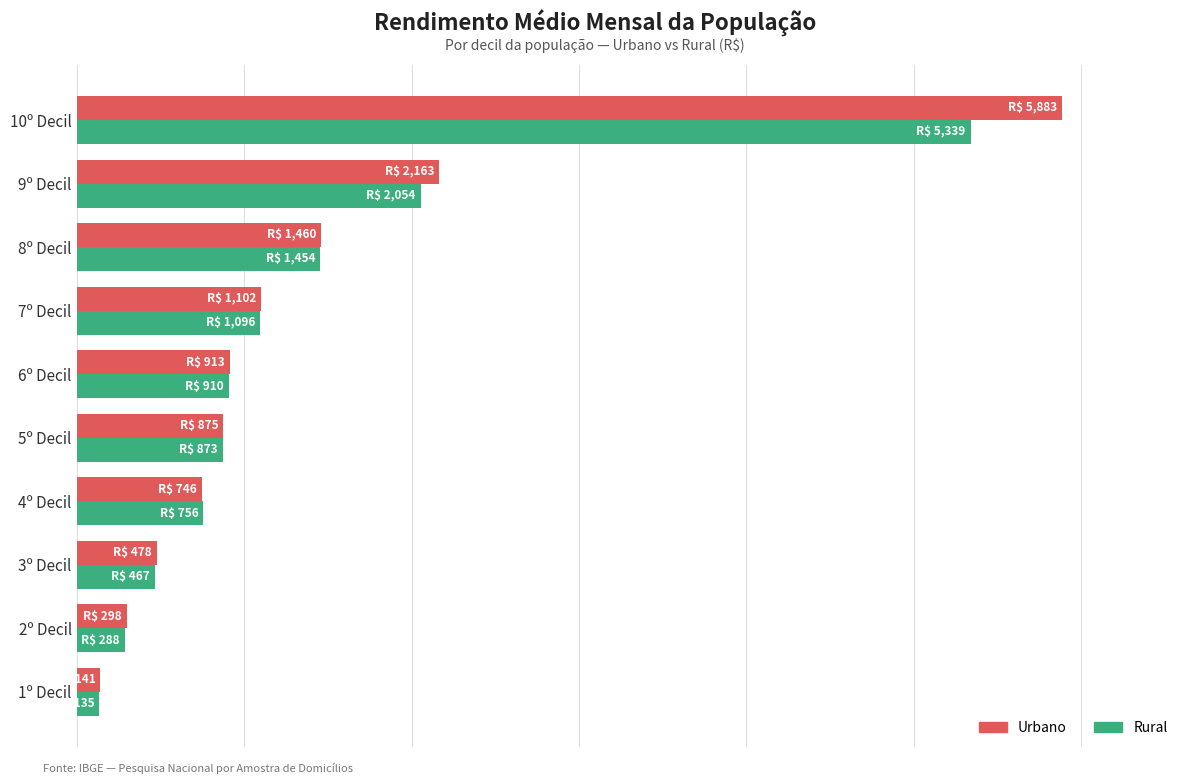

What is the maximum value shown in the chart?

5883.3